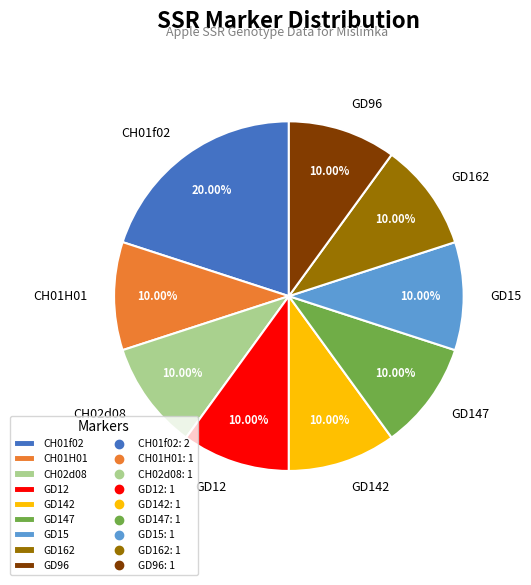

Does any single category account for the majority?

No